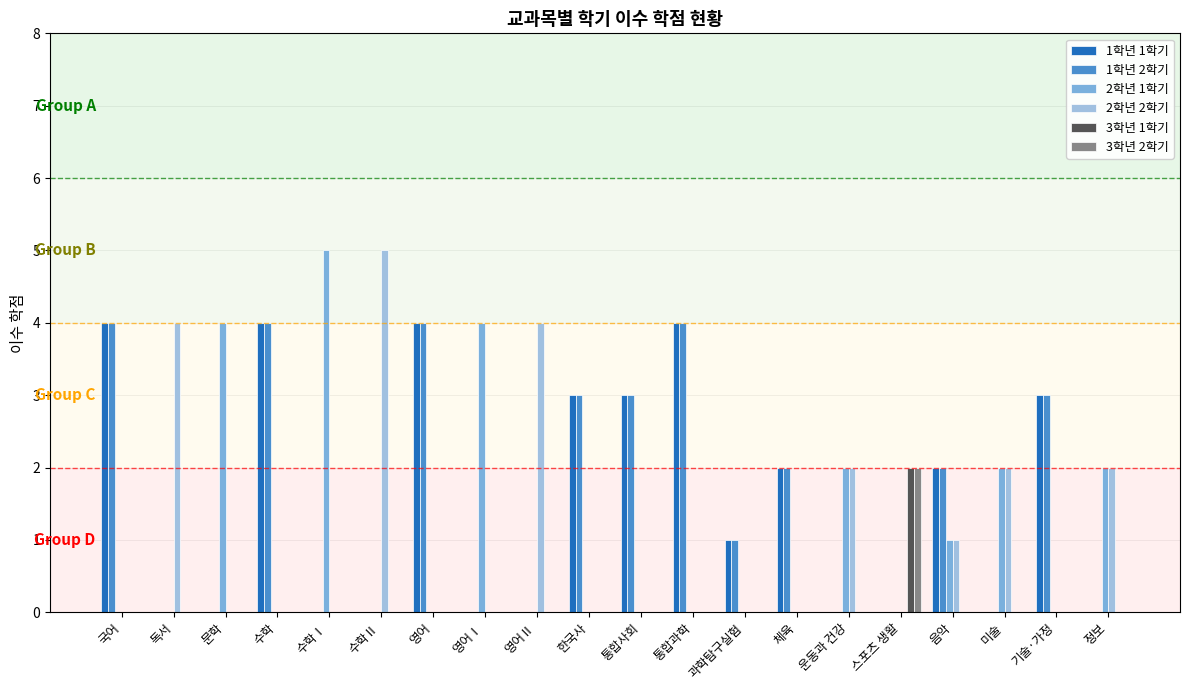

What is the total value across all series at 미술?

4